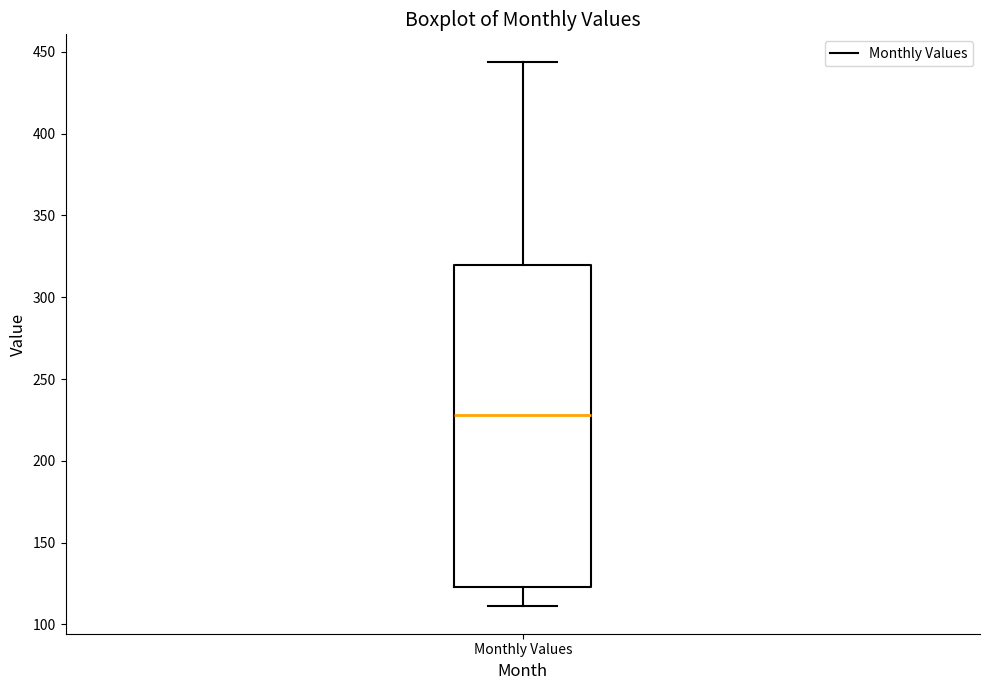

Where does the median line of the box for Monthly Values sit on the y-axis? The values are not printed on the chart, so give them approximately, as read against the axis.

230